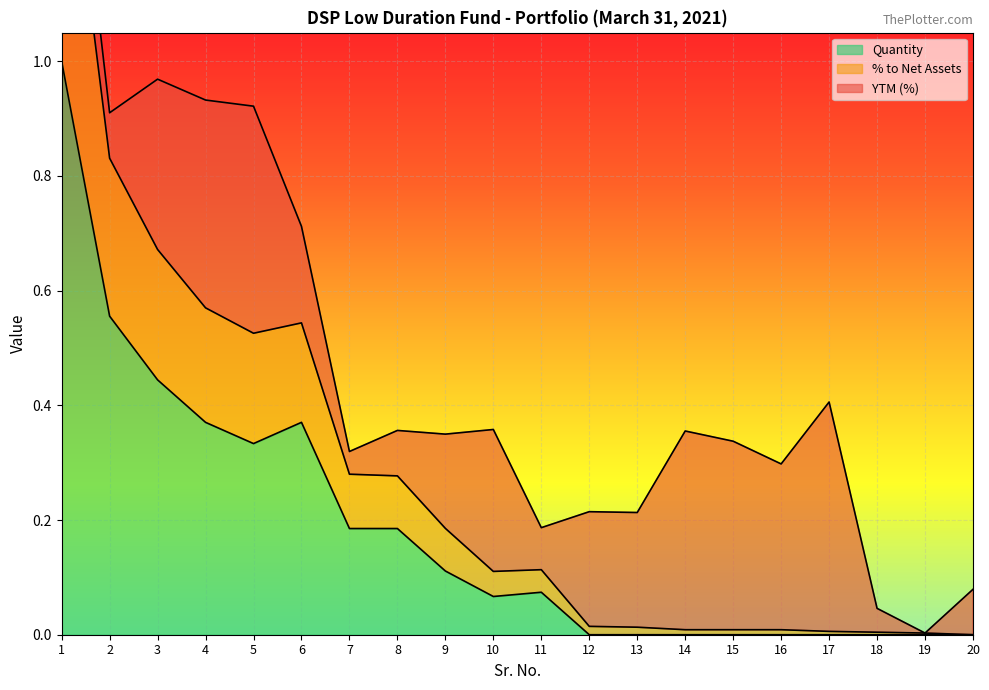

Is it true that Quantity equals 0.0 at 18?

True